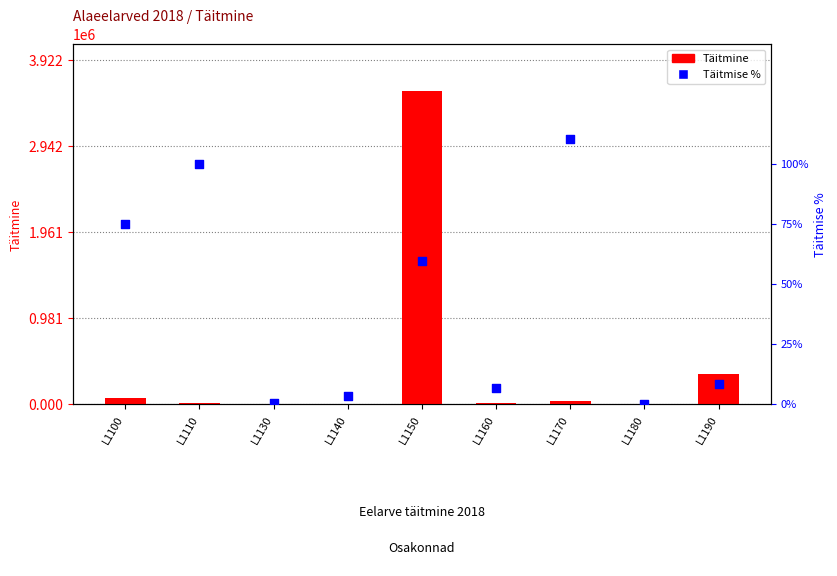

Which series has the largest Y range (max minus min)?

Täitmine